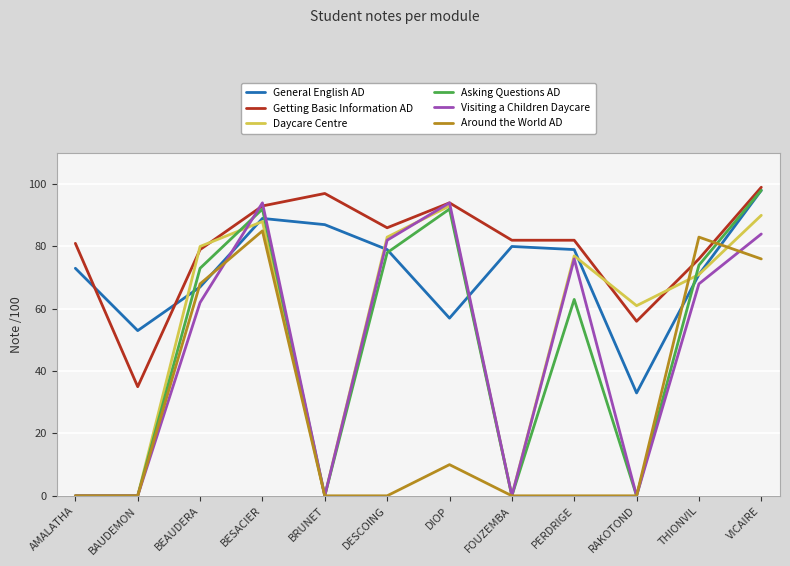

What position from the right is PERDRIGE?

4